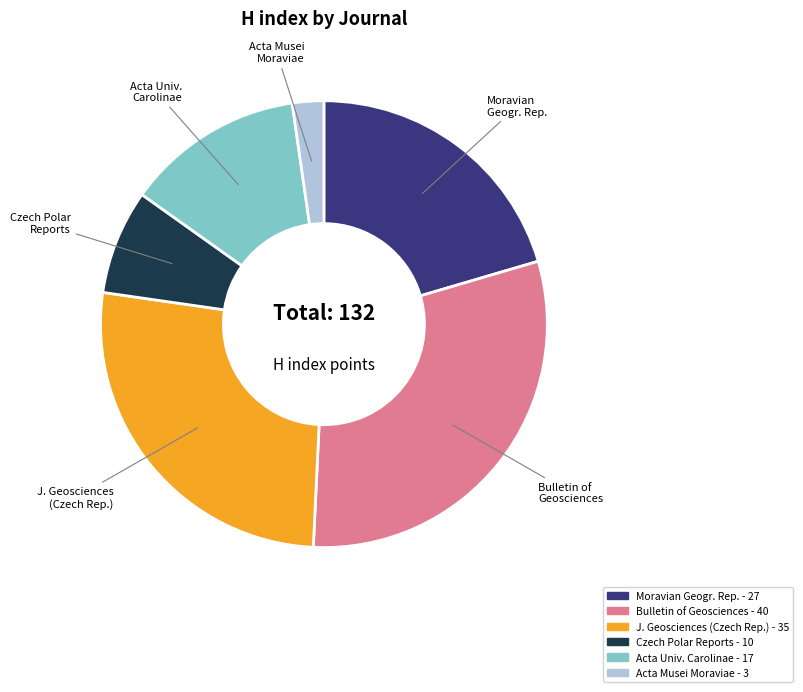

Is there any slice that represents more than half of the pie?

No